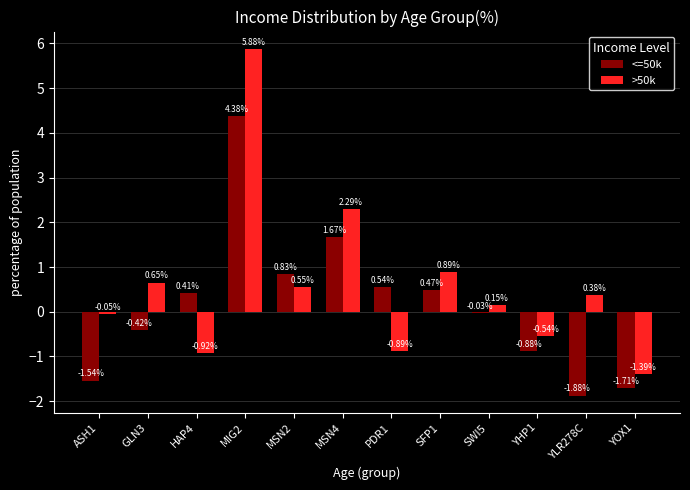

Between PDR1 and YOX1, which series saw the biggest shift?

<=50k